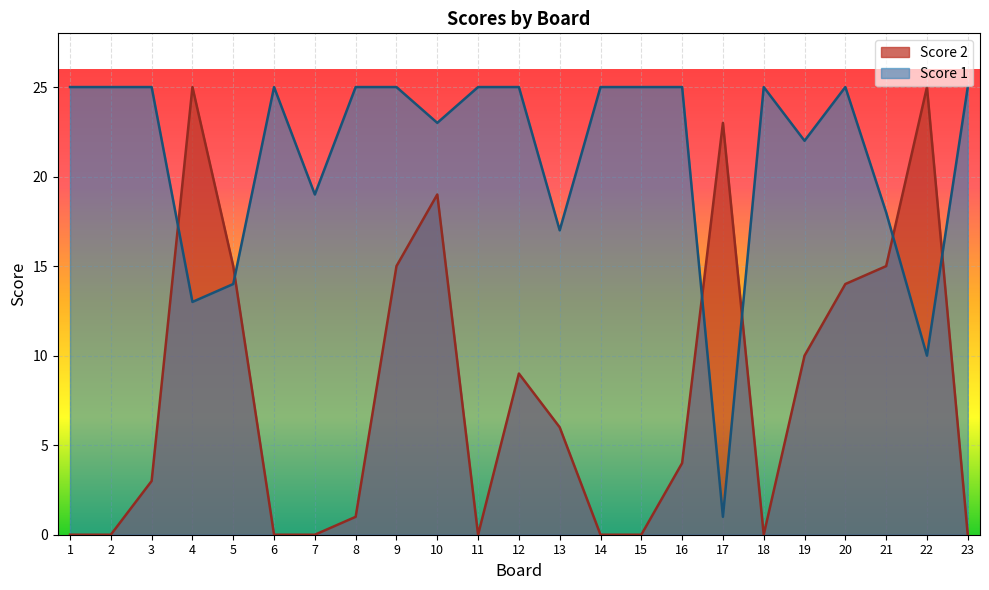

True or false: Score 1 and Score 2 cross at least once.

True